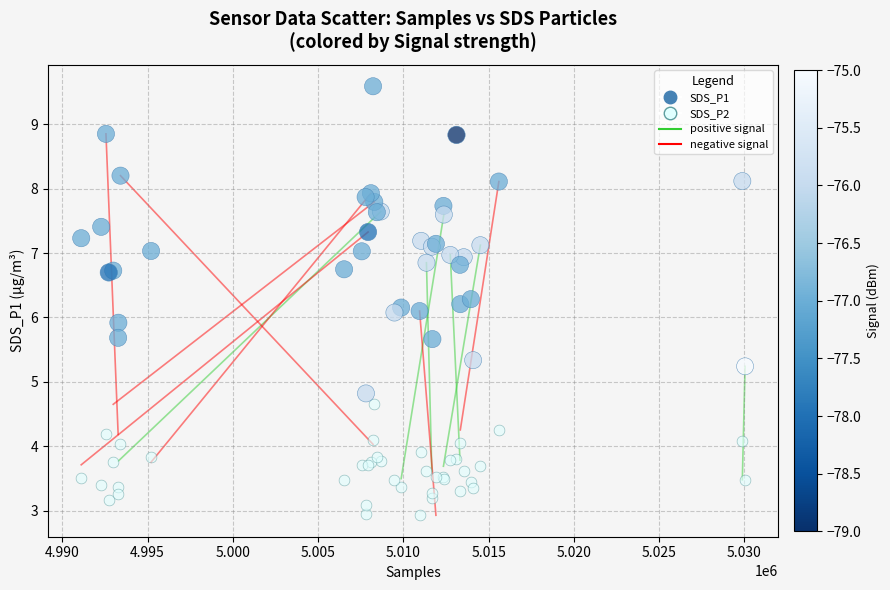

Which series has the widest spread of Y values?

SDS_P1